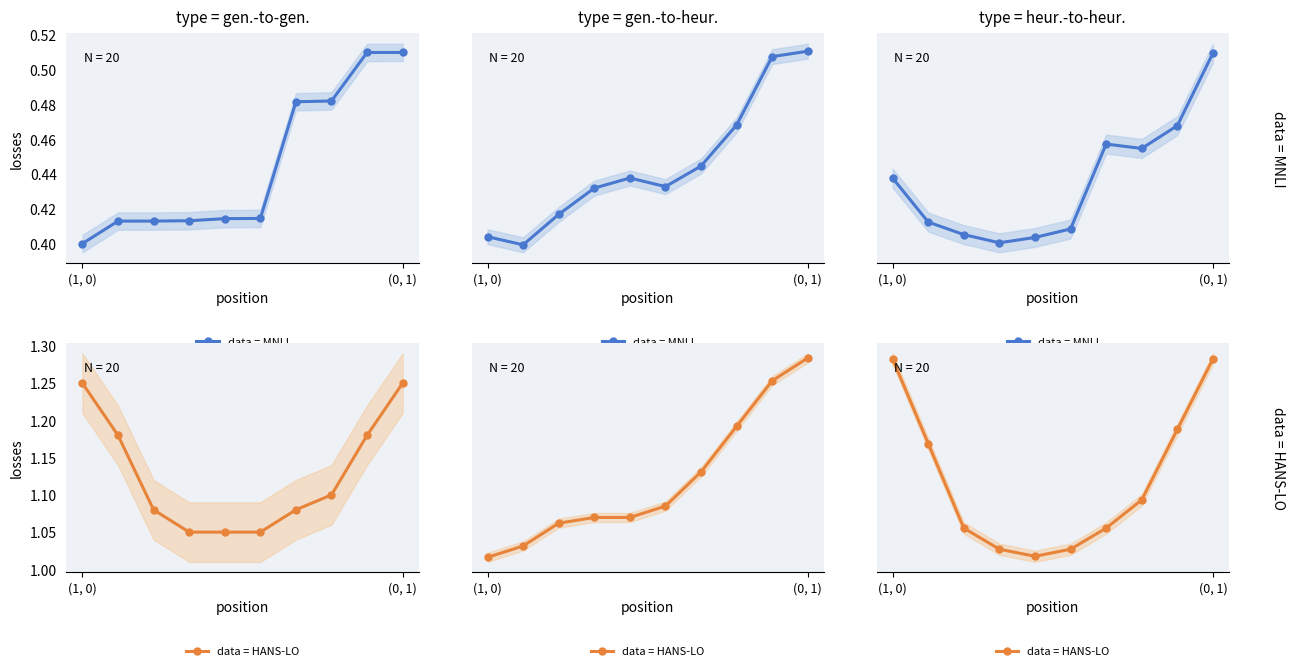

How many data = MNLI values are between 0 and 1?

10